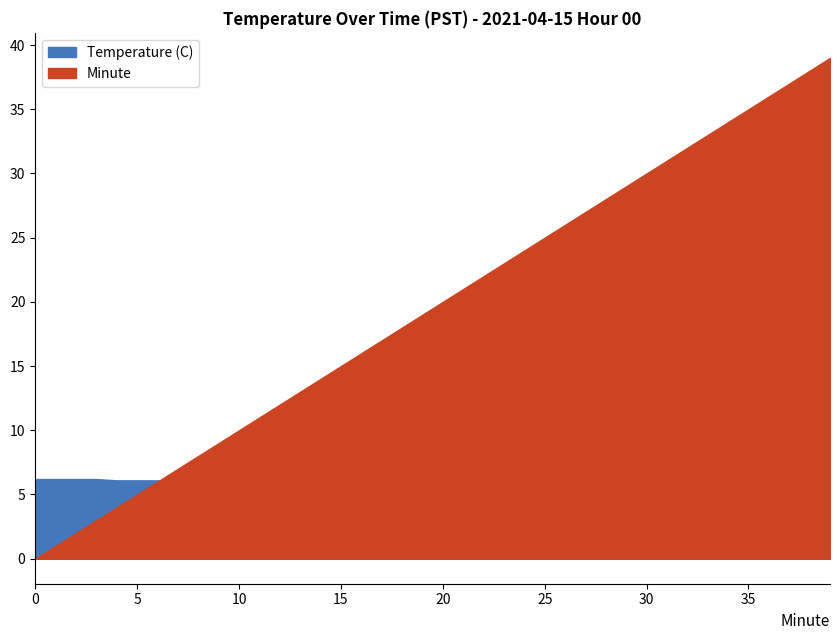

Where do Minute and Temperature (C) first cross each other?

6 and 7